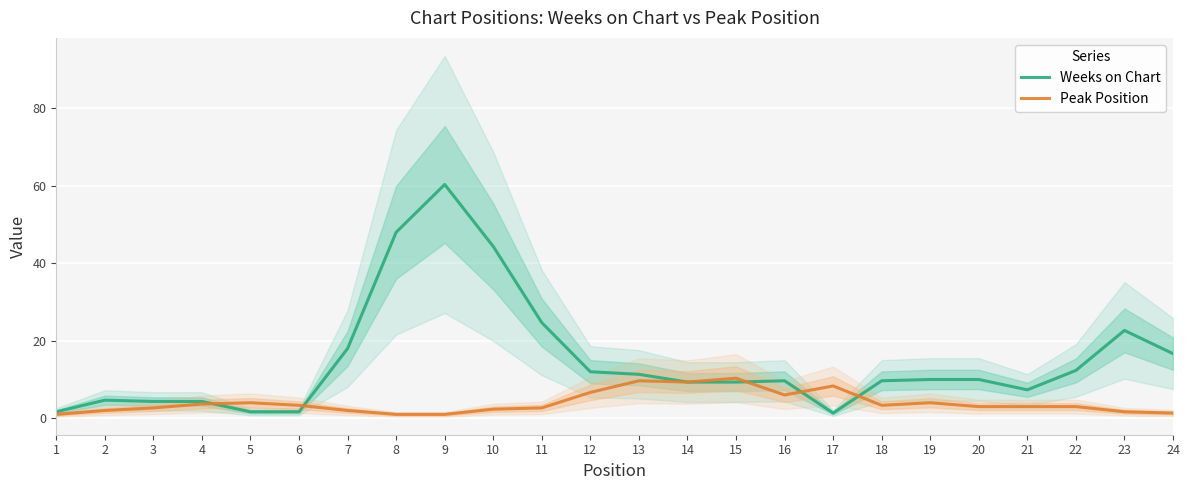

What is the value of the Peak Position point at the 13th from the left?

9.7